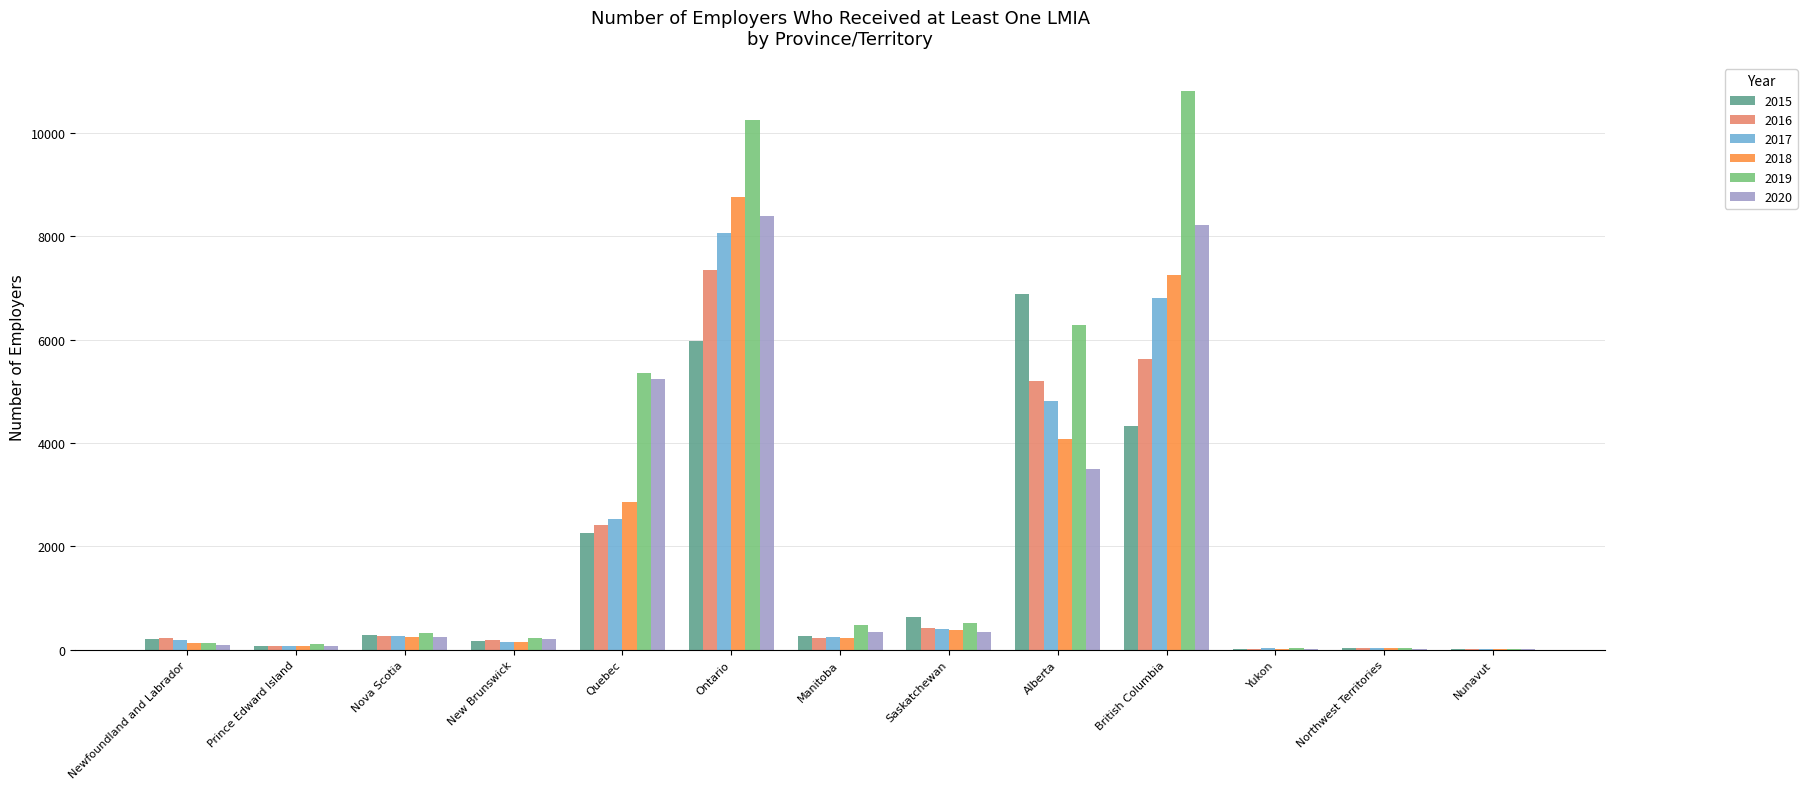

Is it true that 2016 equals 1939 at British Columbia?

False